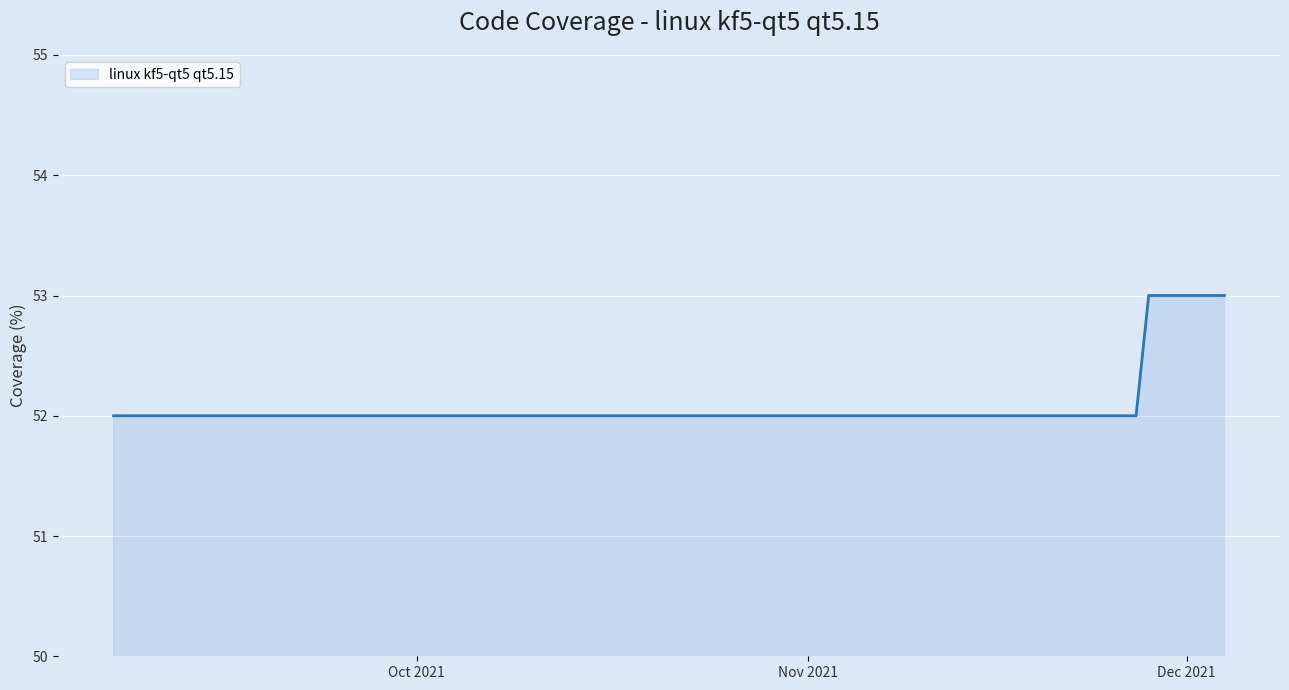

How many lines are shown in the chart?

1